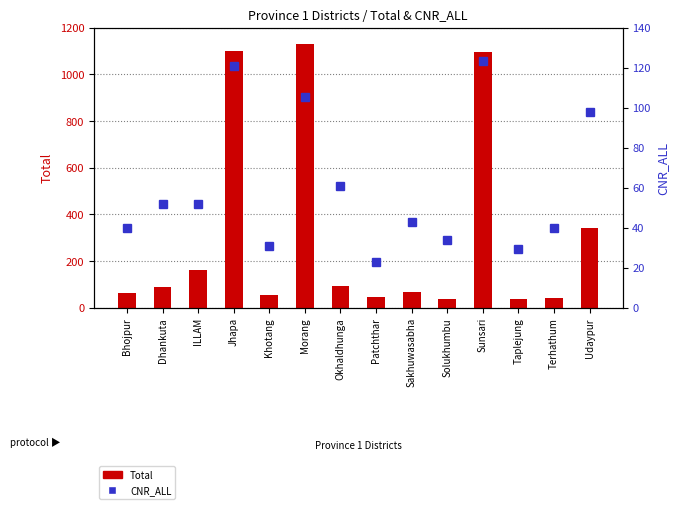

How many data points in Total are less than 88?

7